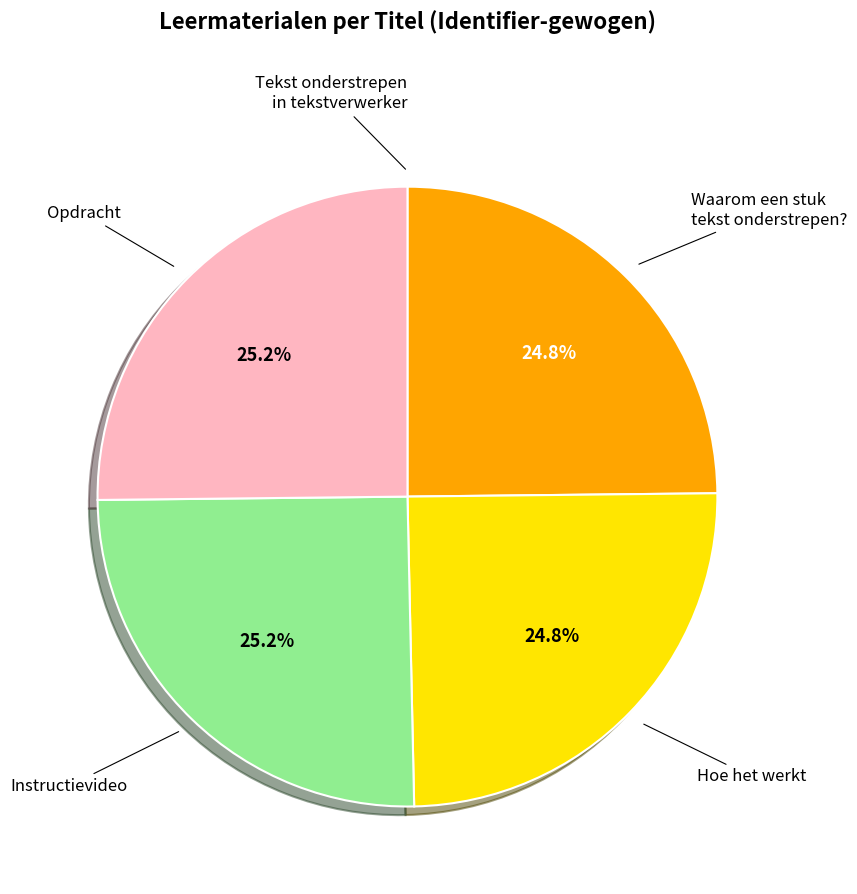

Is there any slice that represents more than half of the pie?

No